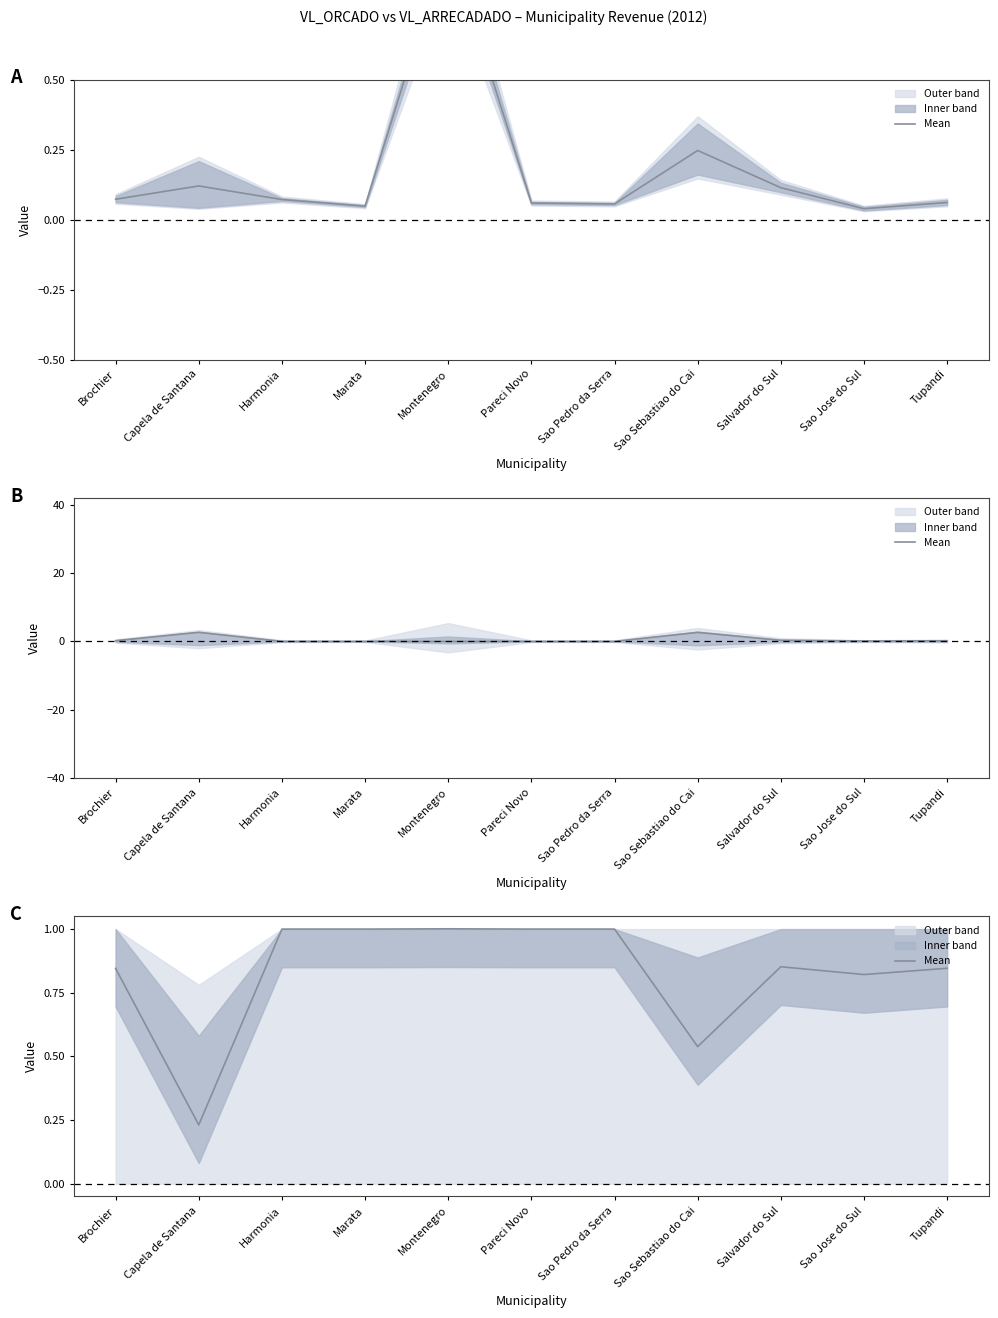

At which category does the chart reach its peak across all series?

Montenegro